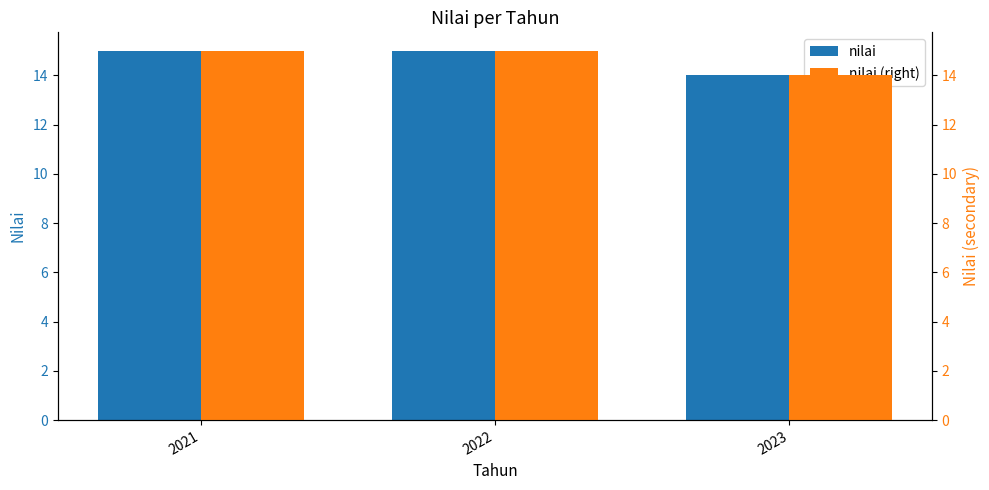

The nilai (right) series shows 15 at 2021. True or false?

True